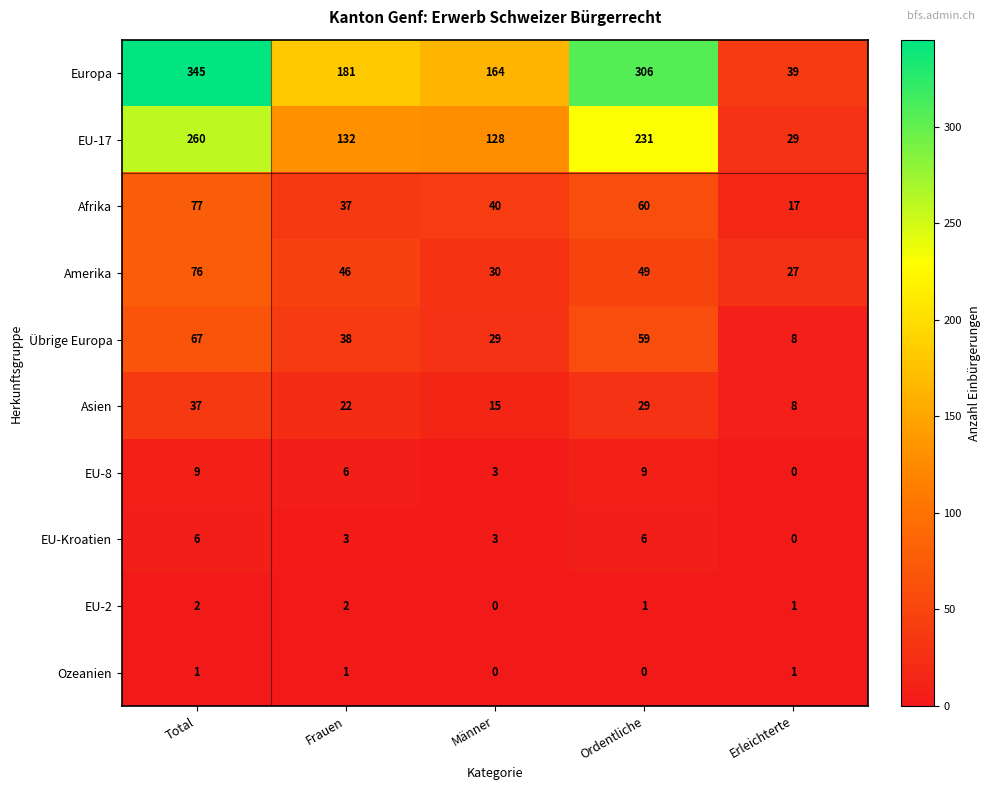

What is the maximum value shown in the chart?

345